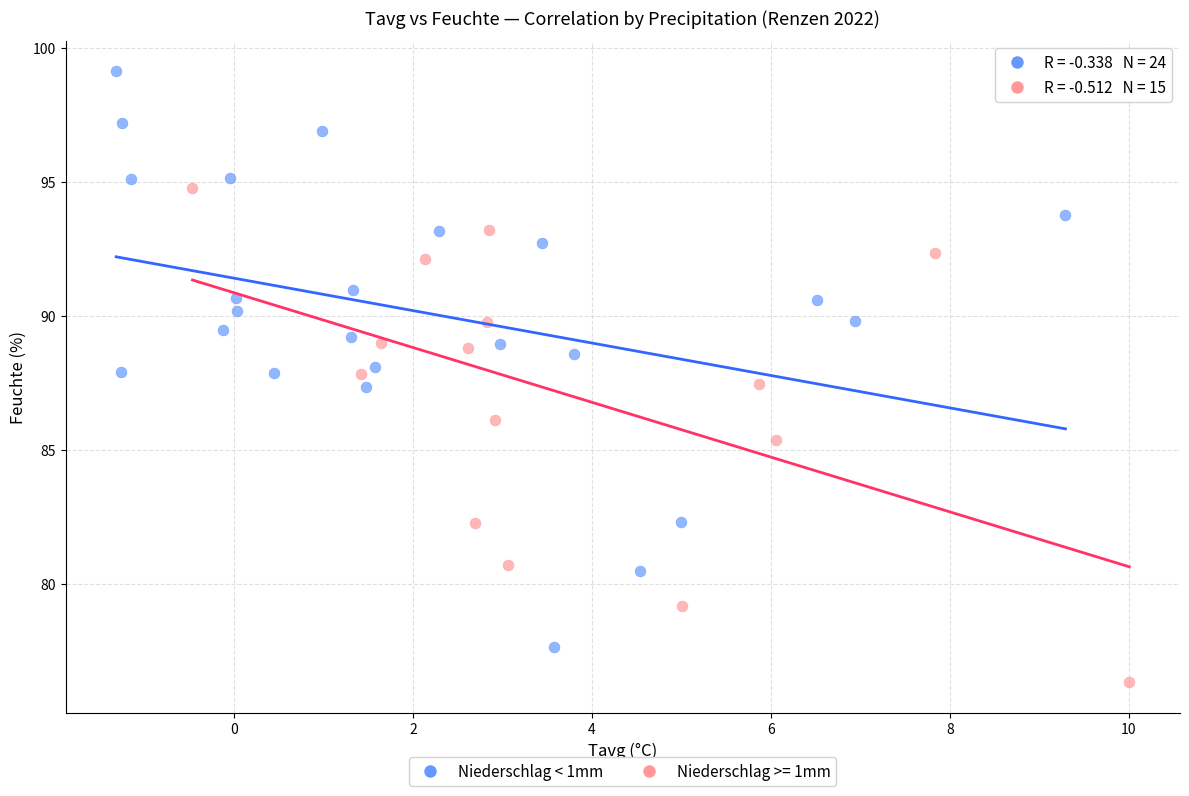

Which series reaches the maximum Y coordinate?

Niederschlag < 1mm